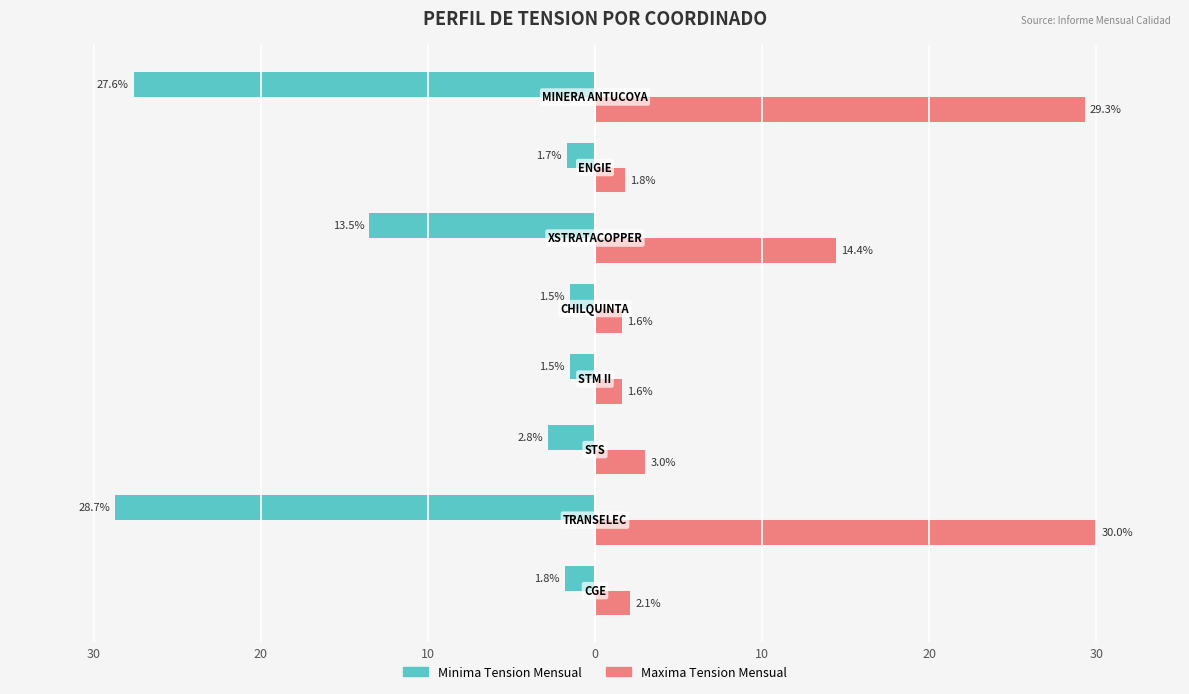

What are all the series names shown in the legend?

Minima Tension Mensual, Maxima Tension Mensual